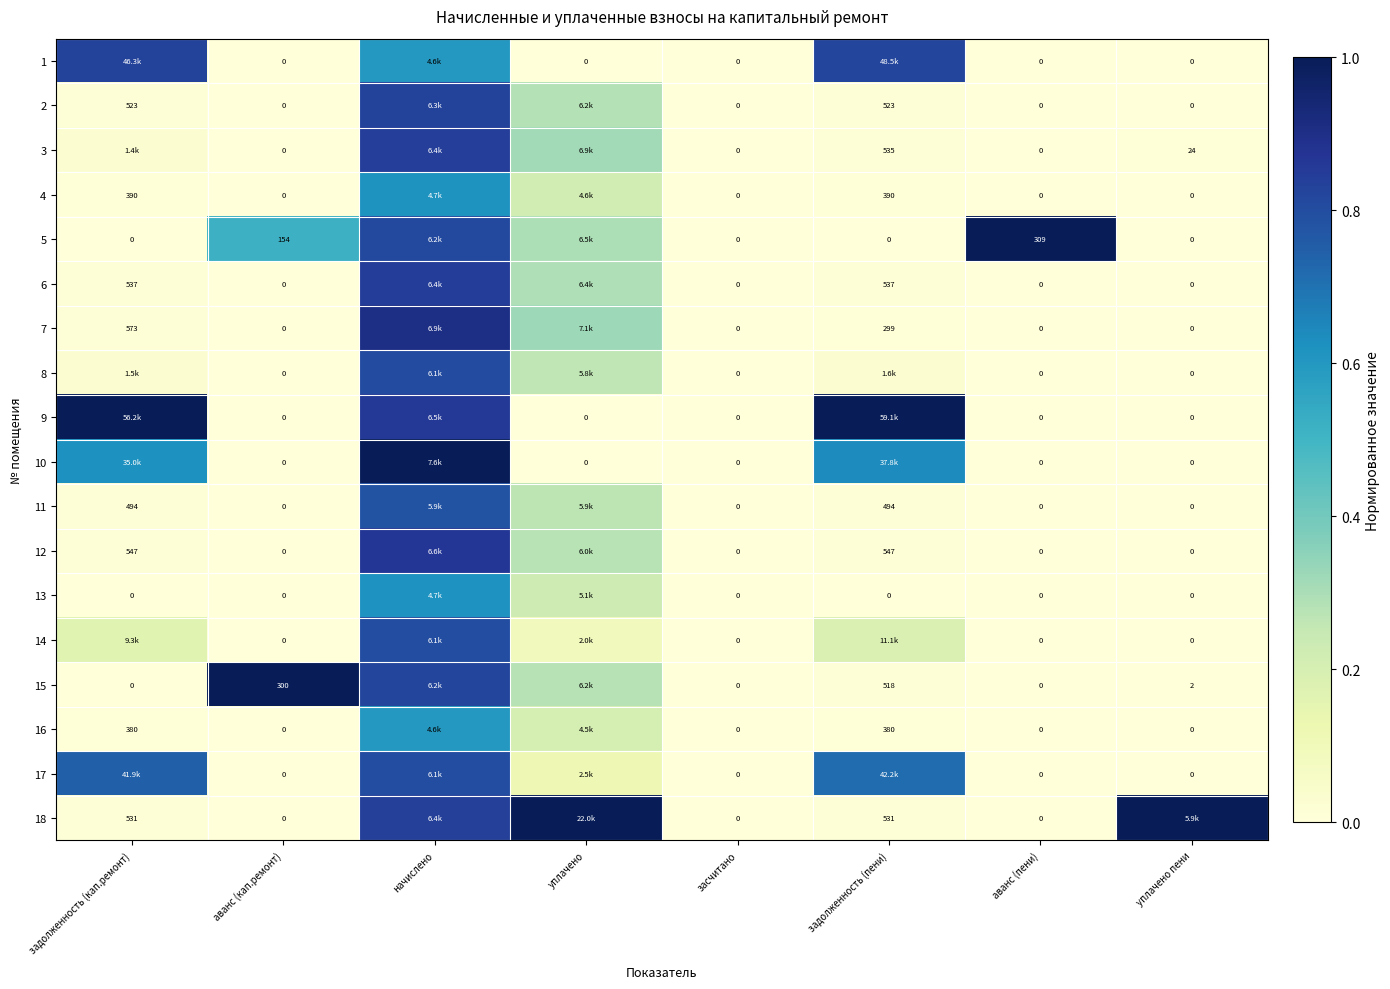

Between уплачено пени and задолженность (пени), which is larger?

задолженность (пени)